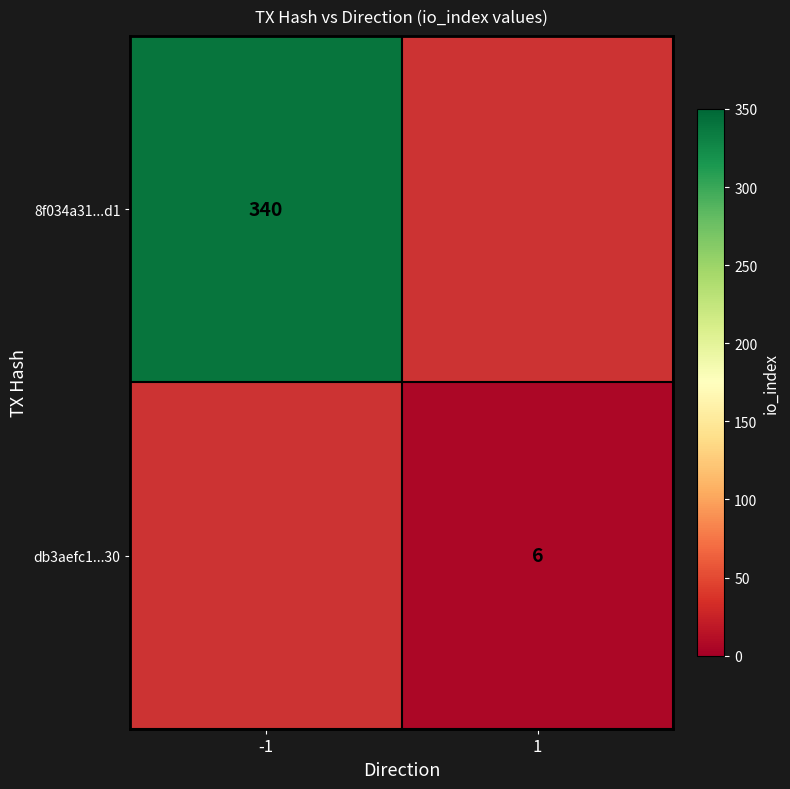

The 8f034a31...d1 series shows 600 at -1. True or false?

False